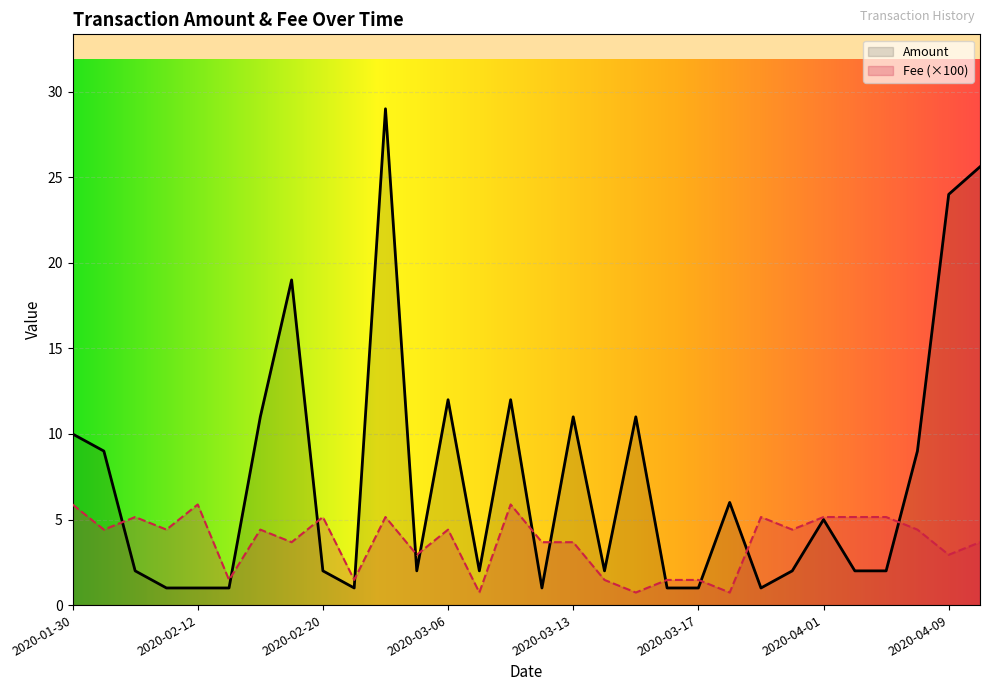

True or false: Fee has more than 0 points higher than both neighbors.

True